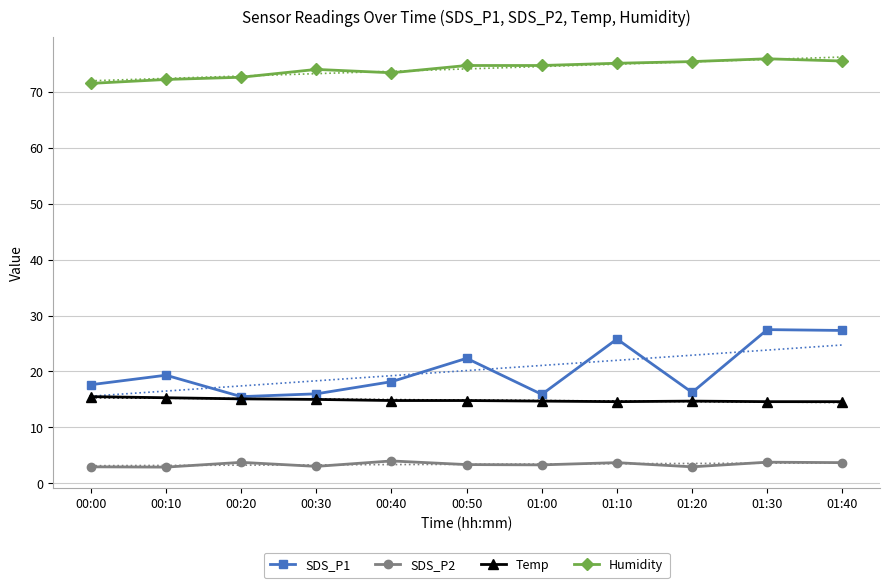

True or false: SDS_P2 and SDS_P1 intersect in this chart.

False